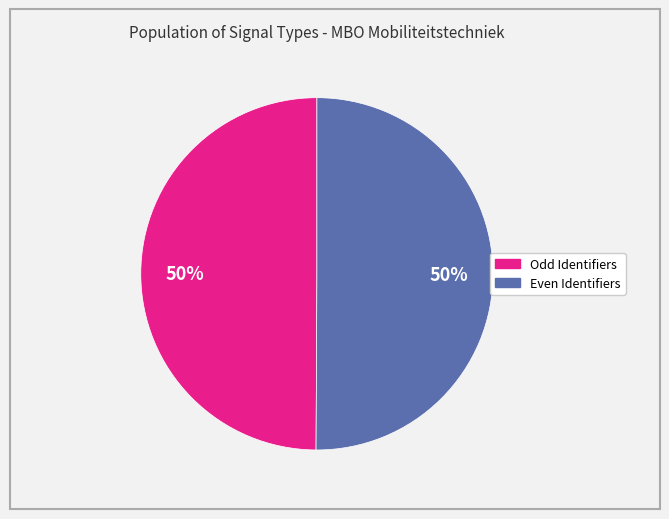

To the nearest percent, what is the average slice percentage?

50%